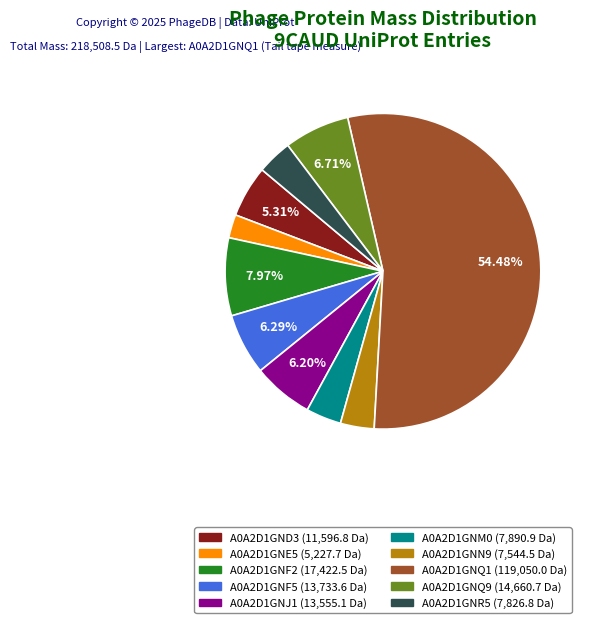

What portion of the pie excludes A0A2D1GND3?

94.7%